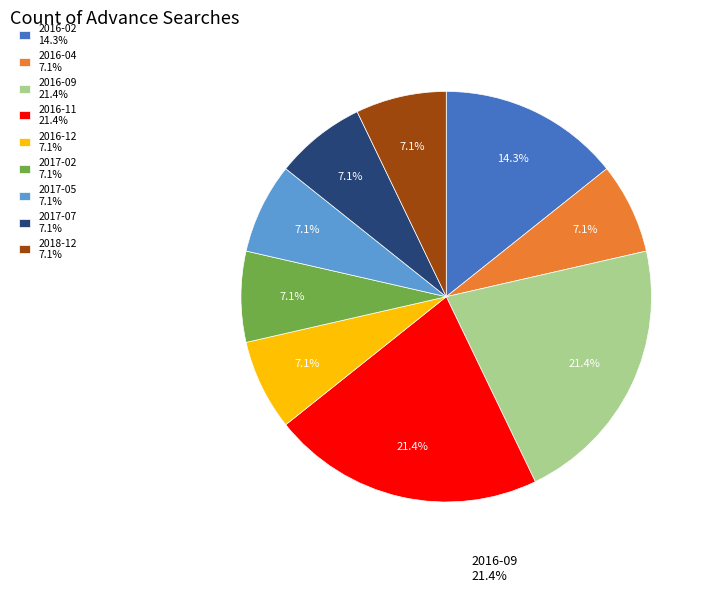

Does any single category account for the majority?

No